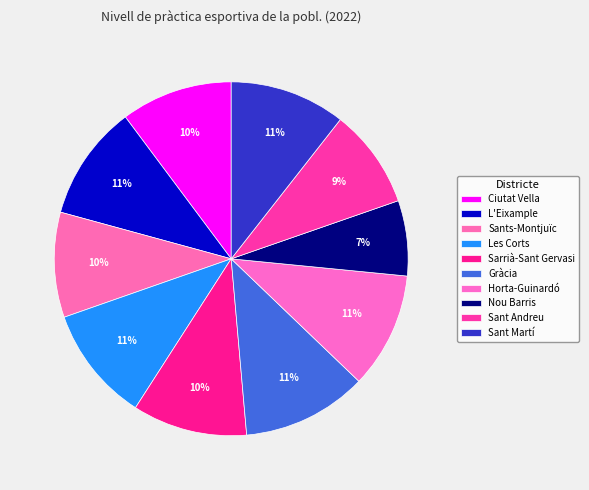

How many segments does this pie chart have?

10